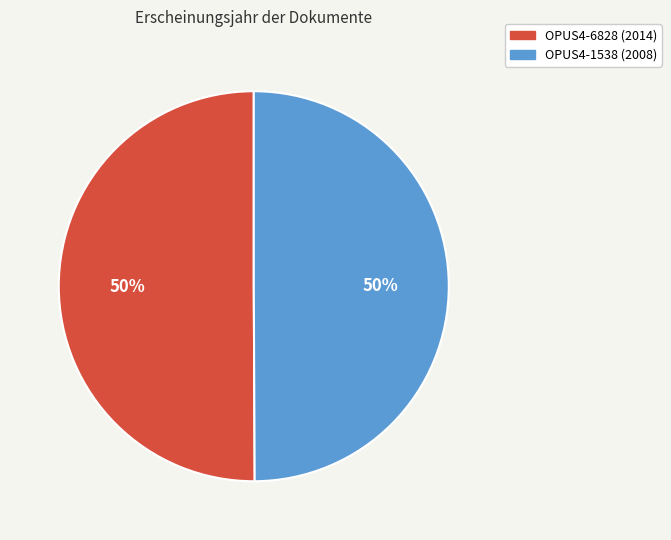

To the nearest percent, what is the combined percentage of OPUS4-1538 and OPUS4-6828?

100%